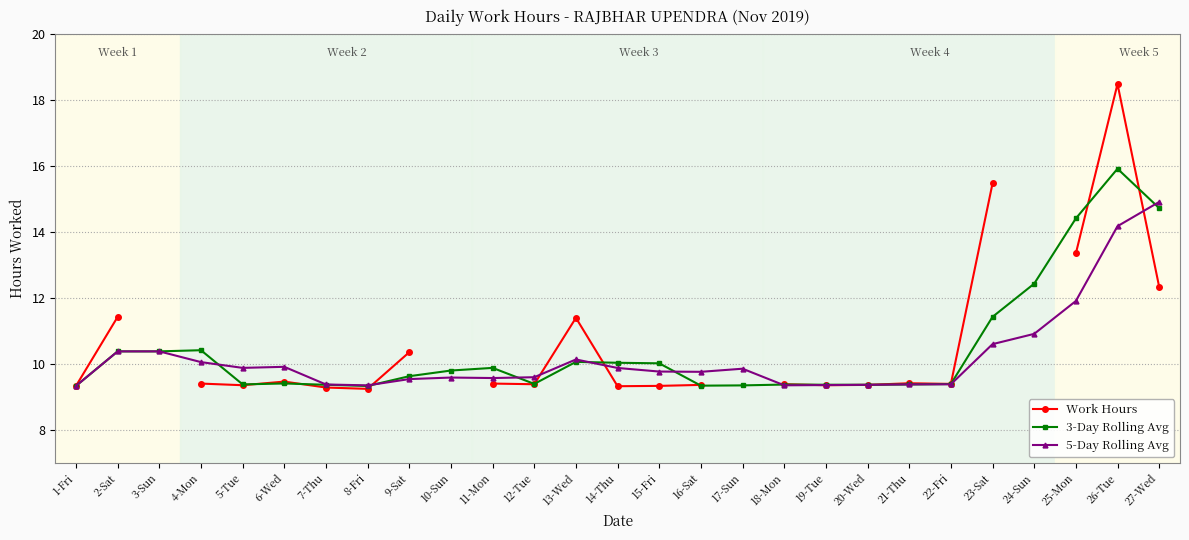

Between which two adjacent categories do 5-Day Rolling Avg and Work Hours first intersect?

8-Fri and 9-Sat